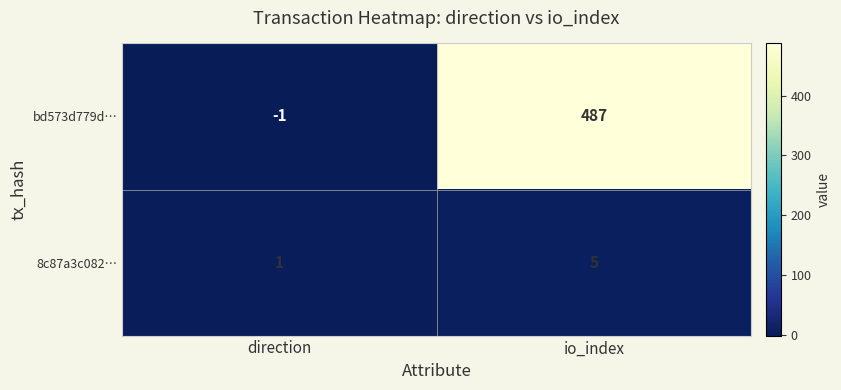

Which series has the widest spread of values?

bd573d779d…